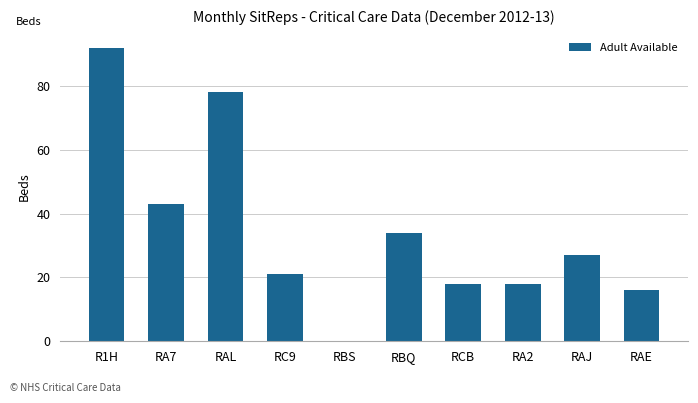

Where is the data nearest to the value 46?

RA7